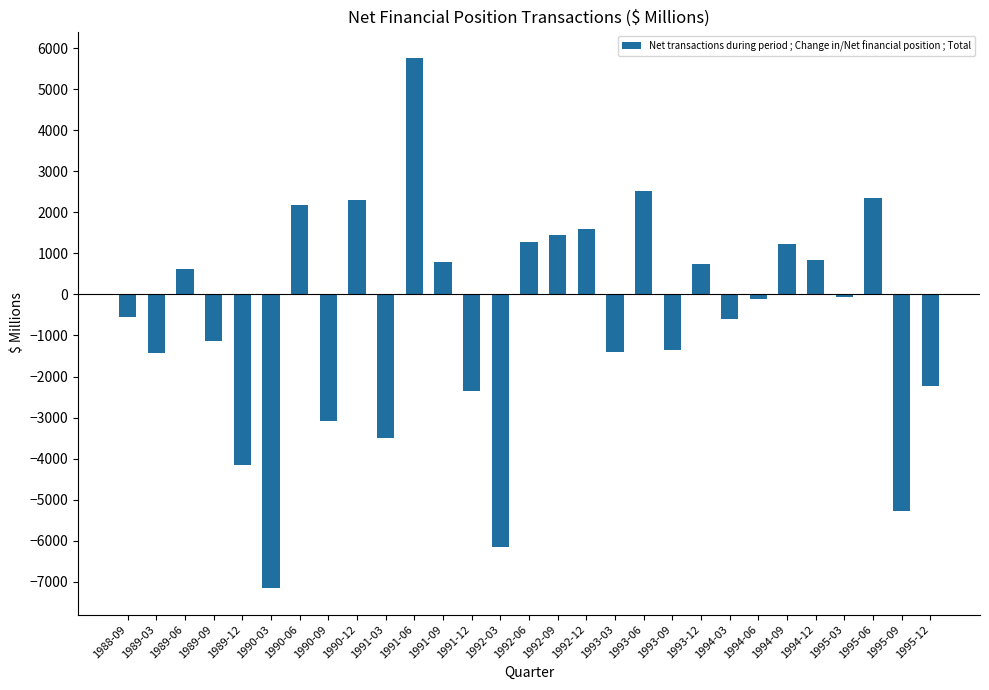

What is the value of the 1st bar from the left?

-551